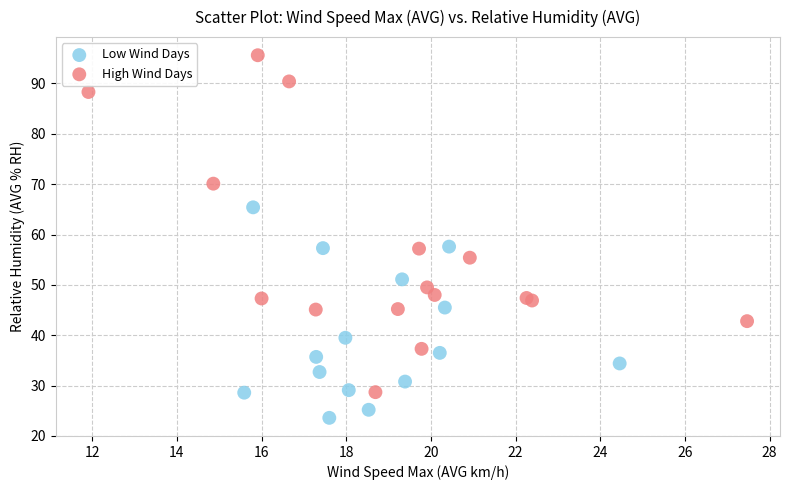

Which series reaches the minimum Y coordinate?

Low Wind Days